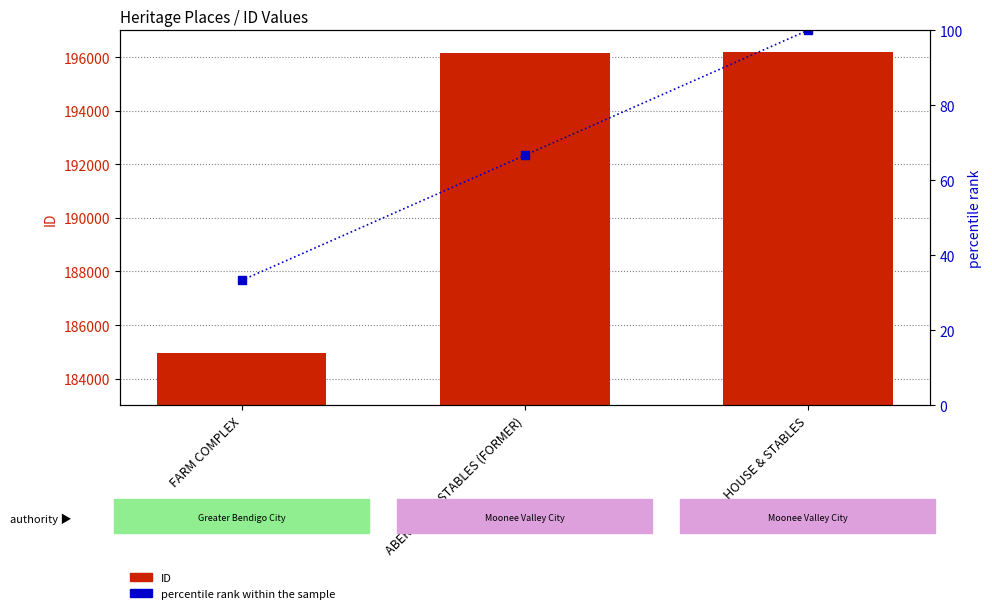

What position from the right is ABERFELDIE STABLES (FORMER)?

2